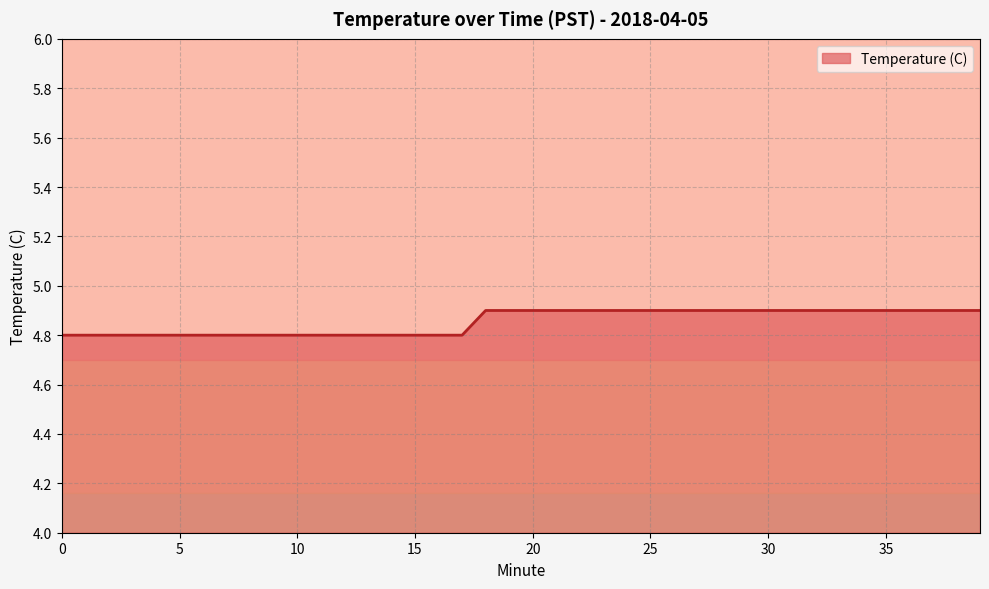

Rank the categories by value from highest to lowest.

18, 19, 20, 21, 22, 23, 24, 25, 26, 27, 28, 29, 30, 31, 32, 33, 34, 35, 36, 37, 38, 39, 0, 1, 2, 3, 4, 5, 6, 7, 8, 9, 10, 11, 12, 13, 14, 15, 16, 17